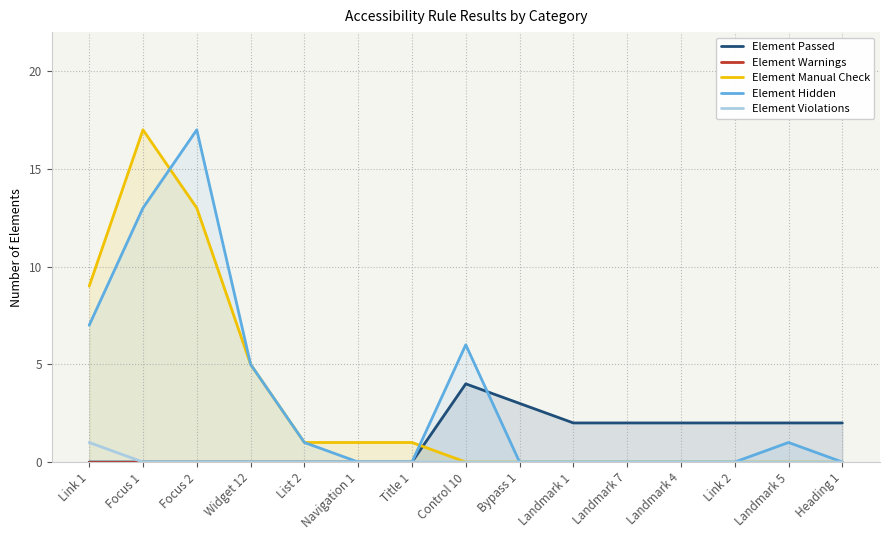

What is the difference between the second highest and minimum values in the Element Hidden series?

13